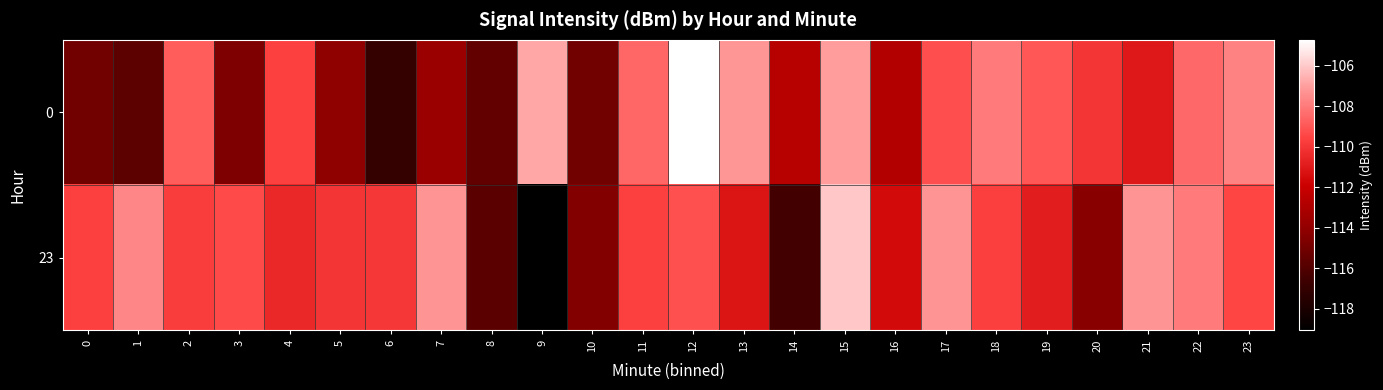

Reading right to left, list all the values displayed in this chart.

0: 23=-107.8	22=-108.5	21=-111.0	20=-110.0	19=-109.0	18=-108.0	17=-109.2	16=-112.8	15=-107.1	14=-112.7	13=-107.2	12=-104.7	11=-108.6	10=-115.1	9=-106.8	8=-115.5	7=-113.7	6=-116.9	5=-114.1	4=-109.6	3=-114.7	2=-108.8	1=-115.7	0=-115.1
23: 23=-109.5	22=-108.0	21=-107.2	20=-114.3	19=-110.8	18=-109.7	17=-107.3	16=-111.5	15=-106.1	14=-116.5	13=-111.2	12=-109.2	11=-109.6	10=-114.5	9=-119.1	8=-115.7	7=-107.2	6=-109.9	5=-110.0	4=-110.5	3=-109.4	2=-109.8	1=-107.6	0=-109.6